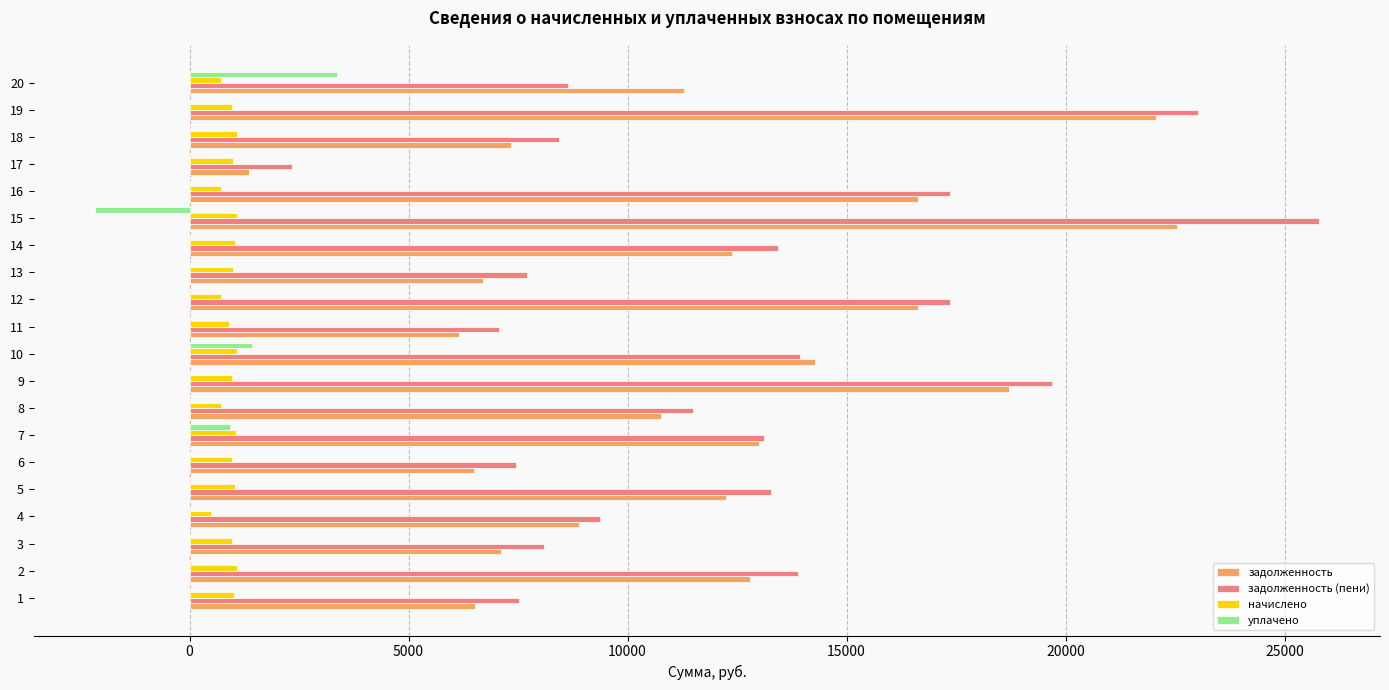

Where is уплачено nearest to the value 605?

7